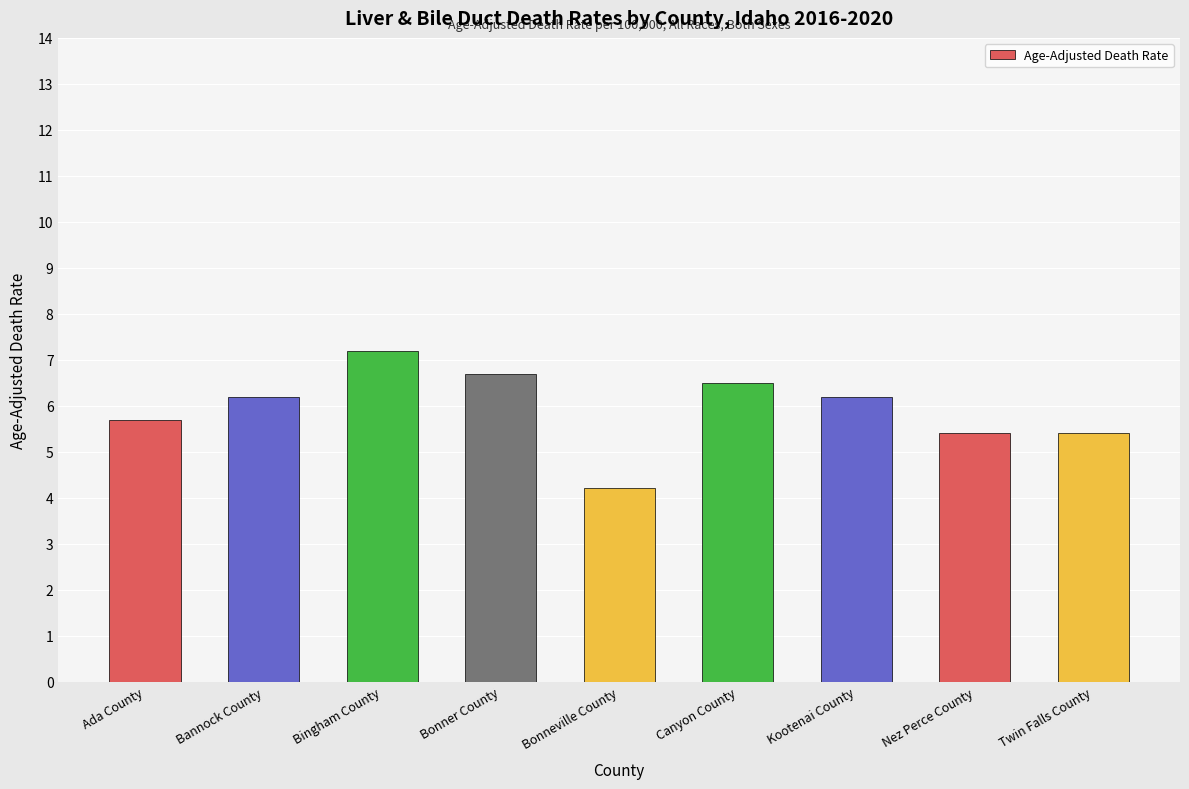

What is the average value?

5.9